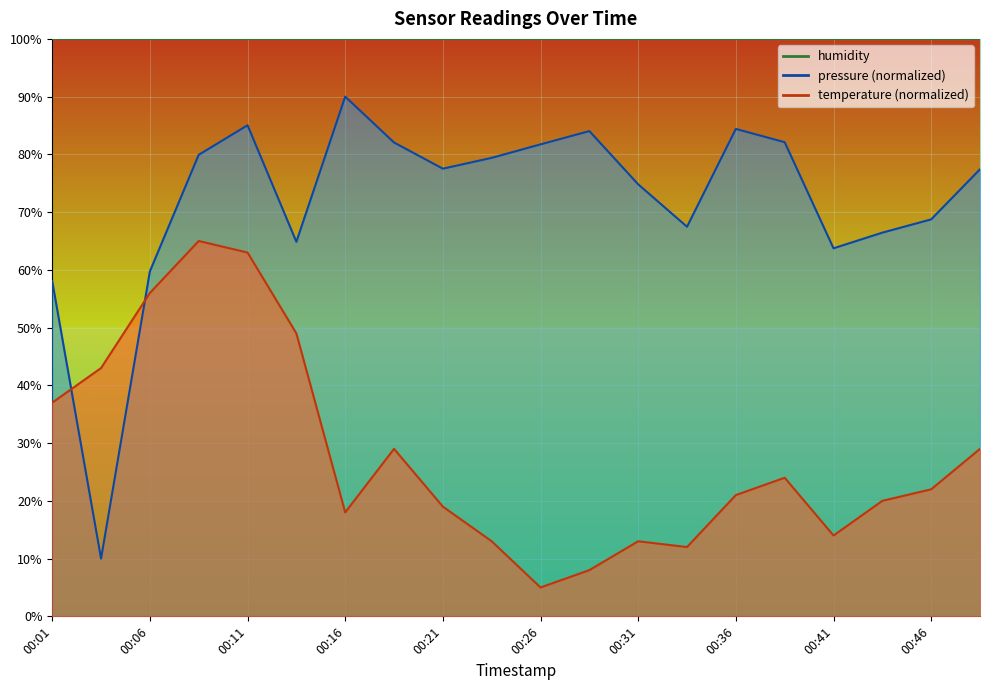

What is the average value of the temperature series?

28.0